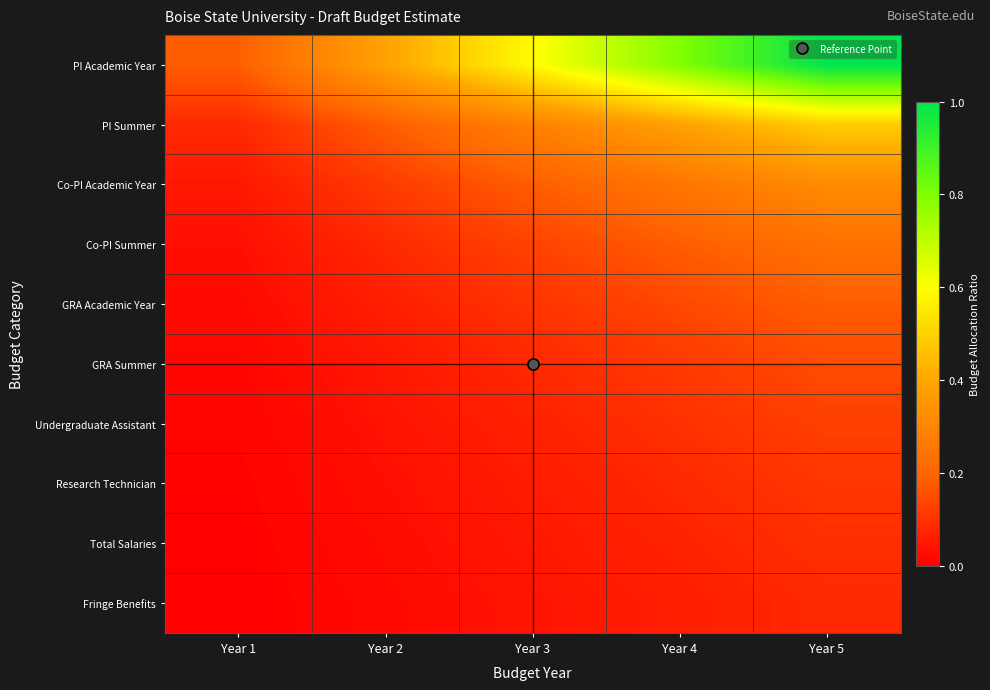

Reading right to left, extract all data points from this chart.

PI Academic Year: Year 5=1.0	Year 4=0.8	Year 3=0.6	Year 2=0.4	Year 1=0.2
PI Summer: Year 5=0.5	Year 4=0.4	Year 3=0.3	Year 2=0.2	Year 1=0.1
Co-PI Academic Year: Year 5=0.3	Year 4=0.3	Year 3=0.2	Year 2=0.1	Year 1=0.0
Co-PI Summer: Year 5=0.2	Year 4=0.2	Year 3=0.1	Year 2=0.1	Year 1=0.0
GRA Academic Year: Year 5=0.2	Year 4=0.1	Year 3=0.1	Year 2=0.1	Year 1=0.0
GRA Summer: Year 5=0.1	Year 4=0.1	Year 3=0.1	Year 2=0.0	Year 1=0.0
Undergraduate Assistant: Year 5=0.1	Year 4=0.1	Year 3=0.1	Year 2=0.0	Year 1=0.0
Research Technician: Year 5=0.1	Year 4=0.1	Year 3=0.1	Year 2=0.0	Year 1=0.0
Total Salaries: Year 5=0.1	Year 4=0.1	Year 3=0.0	Year 2=0.0	Year 1=0.0
Fringe Benefits: Year 5=0.1	Year 4=0.1	Year 3=0.0	Year 2=0.0	Year 1=0.0